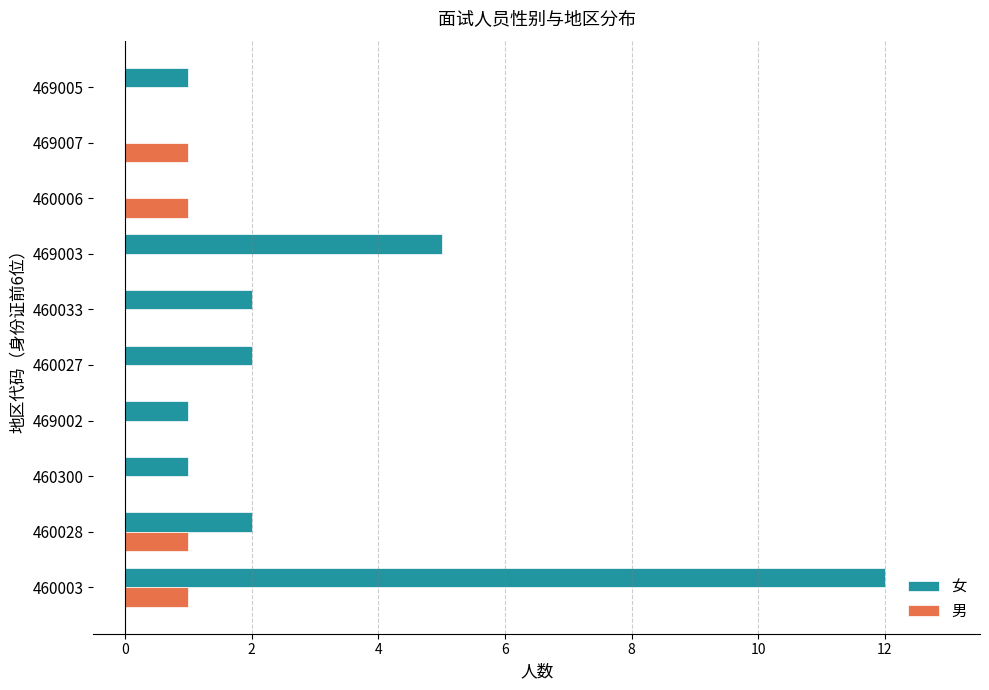

Which series has the largest total across all categories?

女